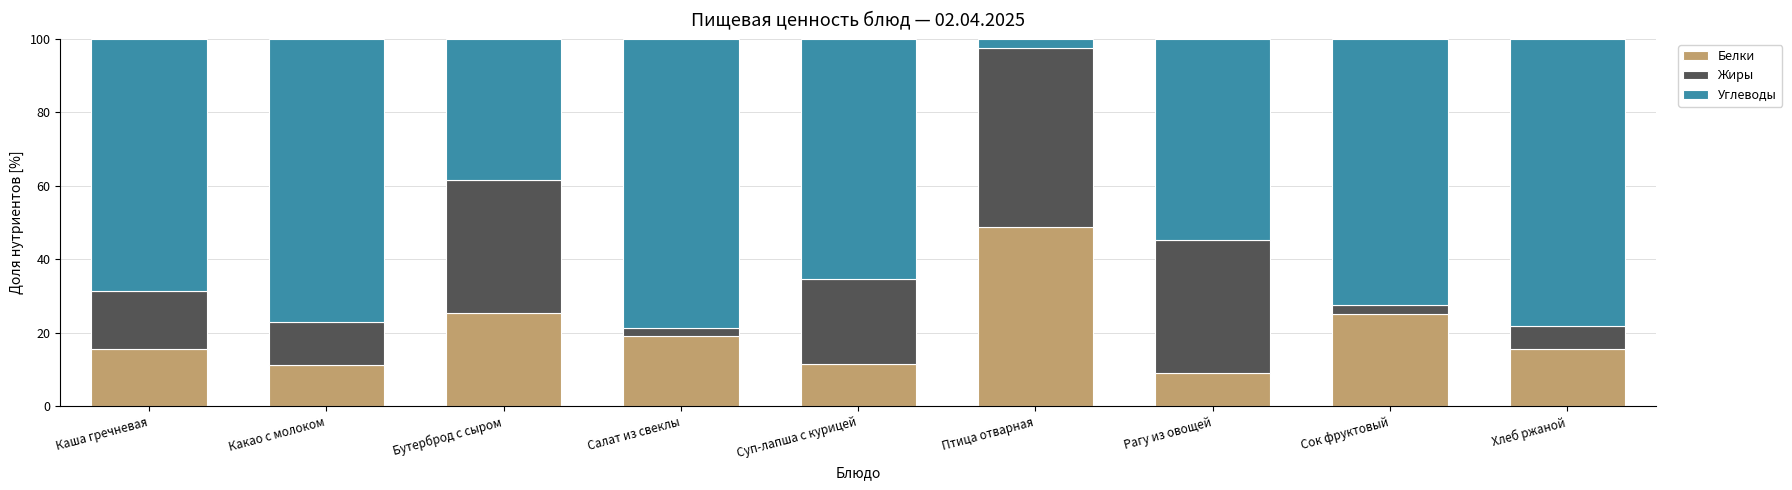

Read the Белки value at Рагу из овощей.

9.0